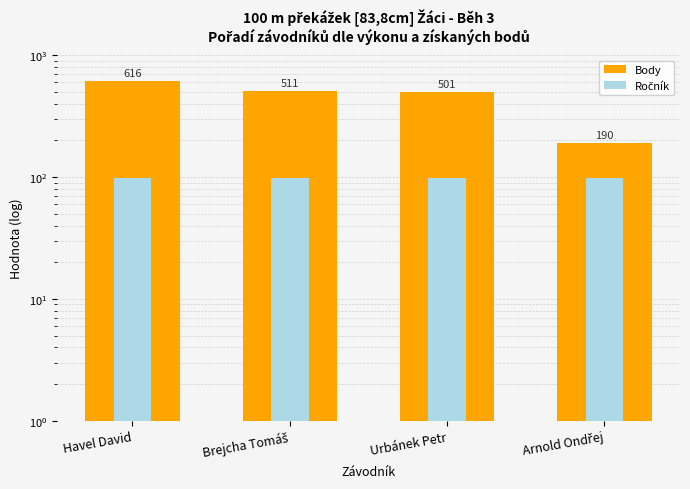

What is the sum of the Body values at Brejcha Tomáš and Arnold Ondřej?

701